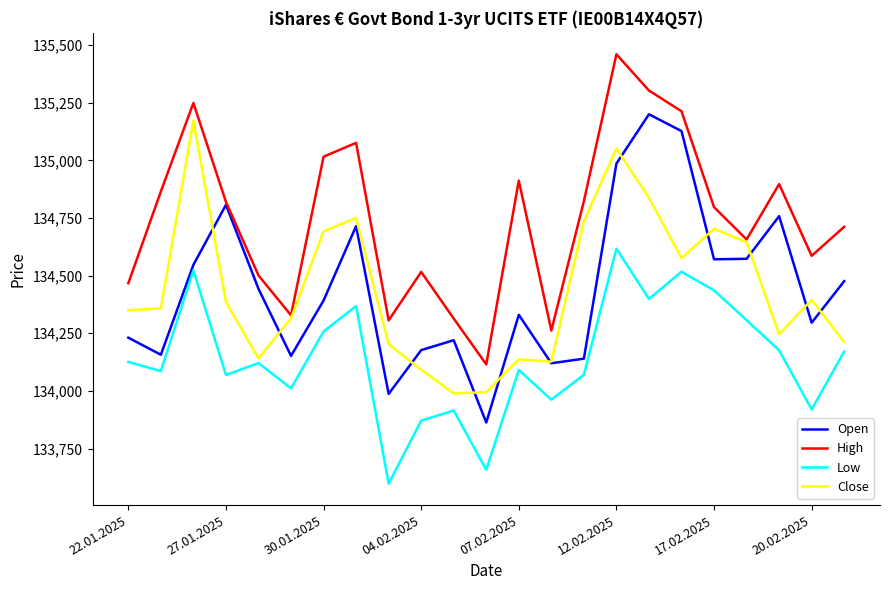

How many interior local valleys does the High series have?

6